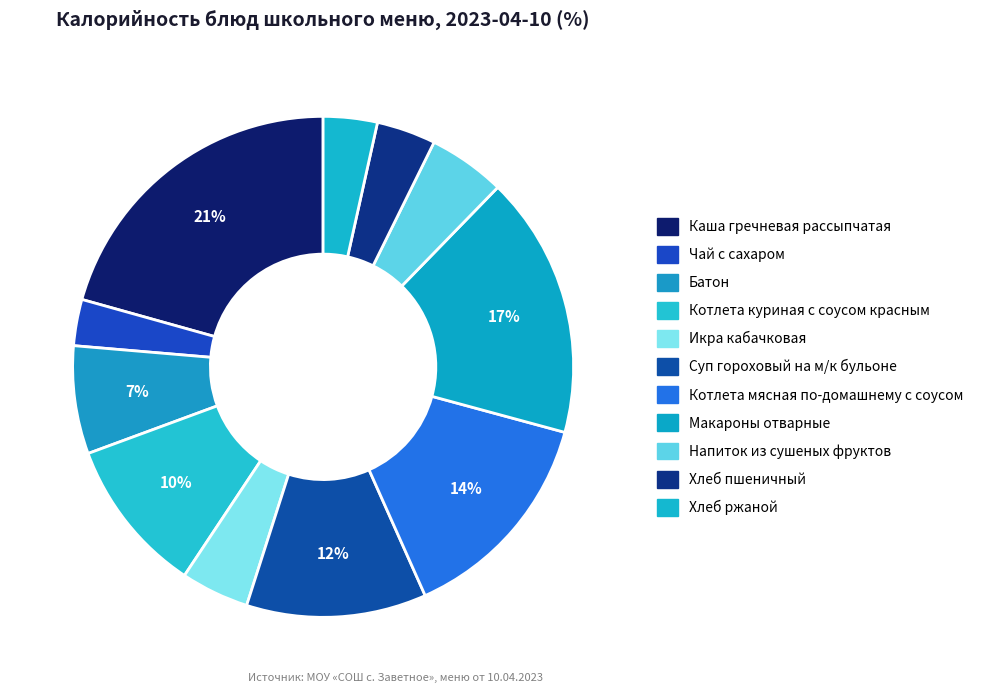

Rank the categories by value from highest to lowest.

Каша гречневая рассыпчатая, Макароны отварные, Котлета мясная по-домашнему с соусом, Суп гороховый на м/к бульоне, Котлета куриная с соусом красным, Батон, Напиток из сушеных фруктов, Икра кабачковая, Хлеб пшеничный, Хлеб ржаной, Чай с сахаром